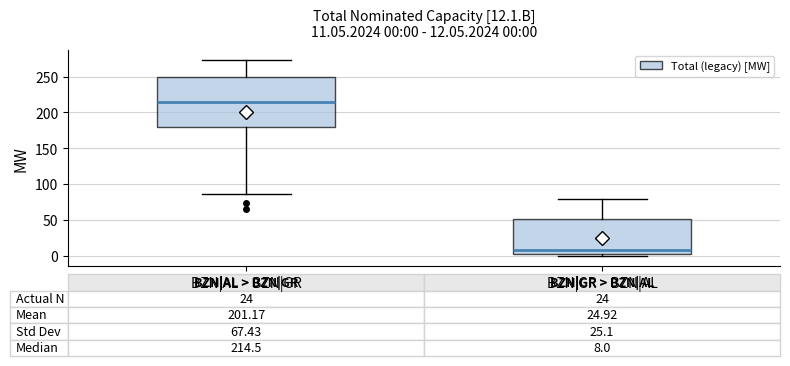

Which box is the tallest, from its lower edge to its upper edge?

BZN|AL > BZN|GR